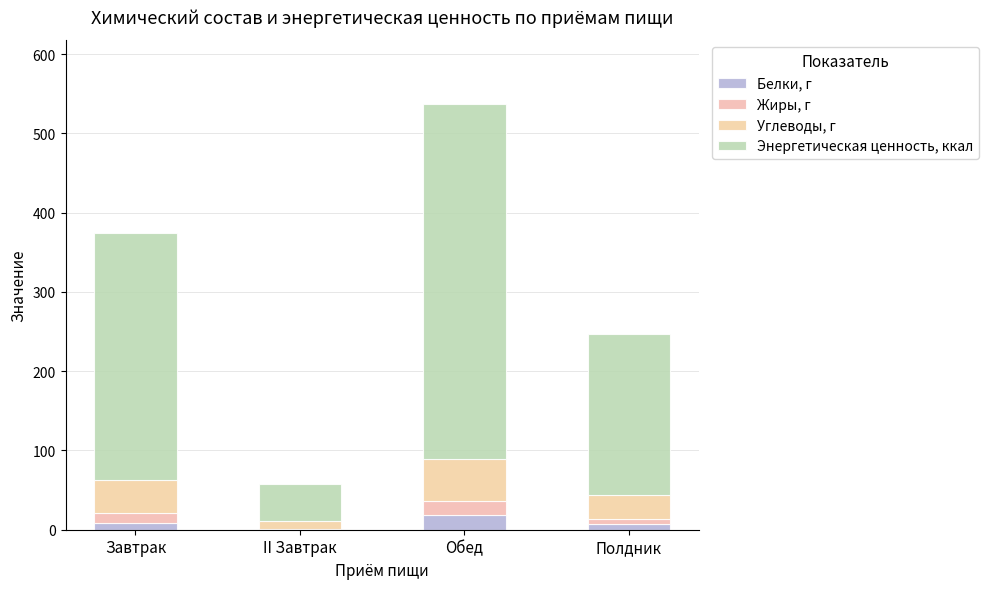

Are the bars horizontal?

No